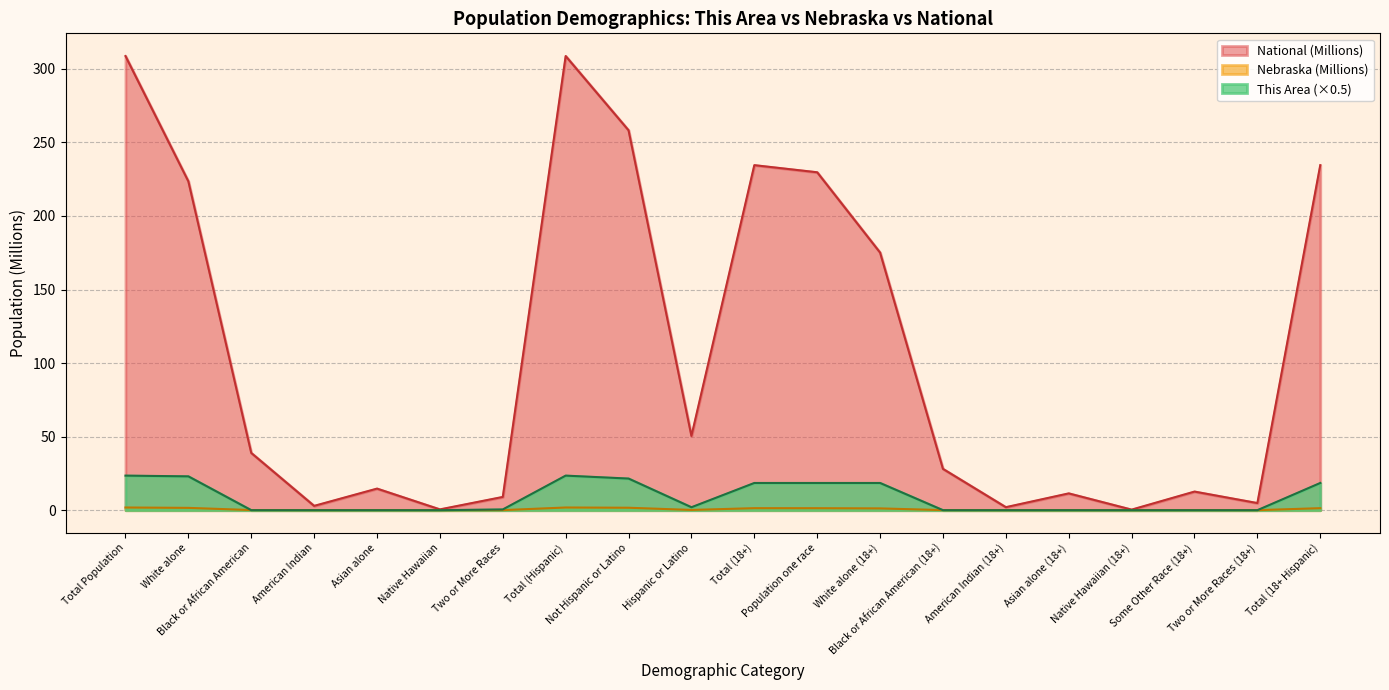

Reading right to left, extract all data points from this chart.

This Area: Total (18+ Hispanic)=18.5	Two or More Races (18+)=0.0	Some Other Race (18+)=0.0	Native Hawaiian (18+)=0.0	Asian alone (18+)=0.0	American Indian (18+)=0.0	Black or African American (18+)=0.0	White alone (18+)=18.5	Population one race=18.5	Total (18+)=18.5	Hispanic or Latino=2.0	Not Hispanic or Latino=21.5	Total (Hispanic)=23.5	Two or More Races=0.5	Native Hawaiian=0.0	Asian alone=0.0	American Indian=0.0	Black or African American=0.0	White alone=23.0	Total Population=23.5
Nebraska: Total (18+ Hispanic)=1.4	Two or More Races (18+)=0.0	Some Other Race (18+)=0.0	Native Hawaiian (18+)=0.0	Asian alone (18+)=0.0	American Indian (18+)=0.0	Black or African American (18+)=0.1	White alone (18+)=1.2	Population one race=1.4	Total (18+)=1.4	Hispanic or Latino=0.2	Not Hispanic or Latino=1.7	Total (Hispanic)=1.8	Two or More Races=0.0	Native Hawaiian=0.0	Asian alone=0.0	American Indian=0.0	Black or African American=0.1	White alone=1.6	Total Population=1.8
National: Total (18+ Hispanic)=234.6	Two or More Races (18+)=4.8	Some Other Race (18+)=12.7	Native Hawaiian (18+)=0.4	Asian alone (18+)=11.4	American Indian (18+)=2.0	Black or African American (18+)=28.1	White alone (18+)=175.1	Population one race=229.7	Total (18+)=234.6	Hispanic or Latino=50.5	Not Hispanic or Latino=258.3	Total (Hispanic)=308.7	Two or More Races=9.0	Native Hawaiian=0.5	Asian alone=14.7	American Indian=2.9	Black or African American=38.9	White alone=223.6	Total Population=308.7